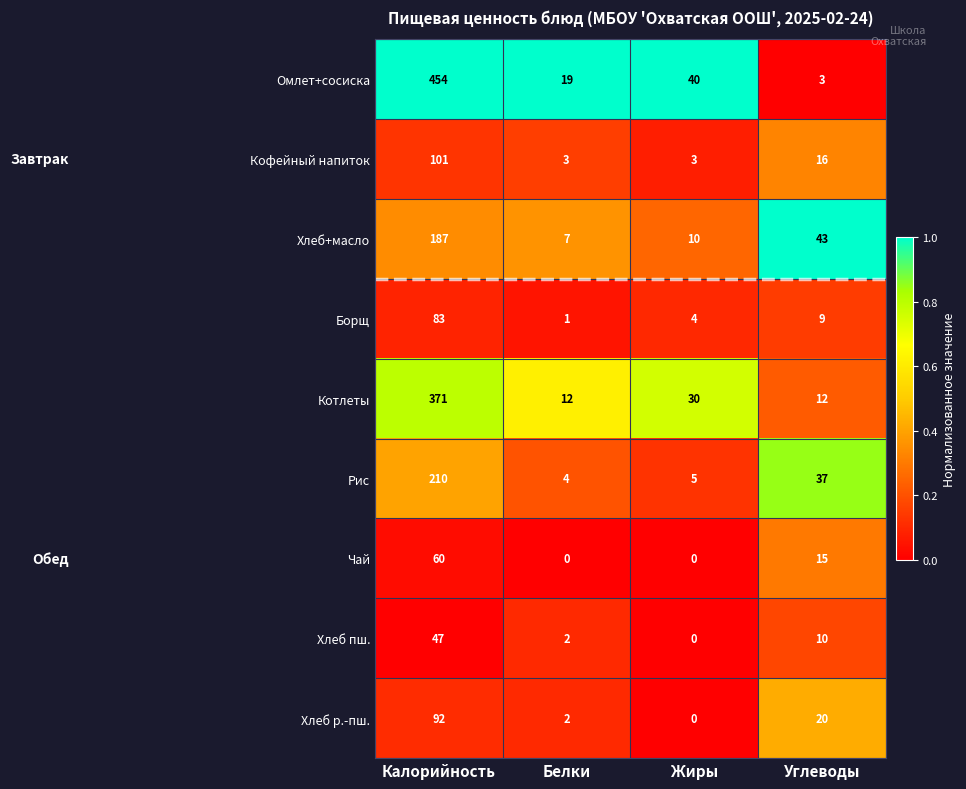

What is the difference between the maximum and minimum values in the Кофейный напиток series?

98